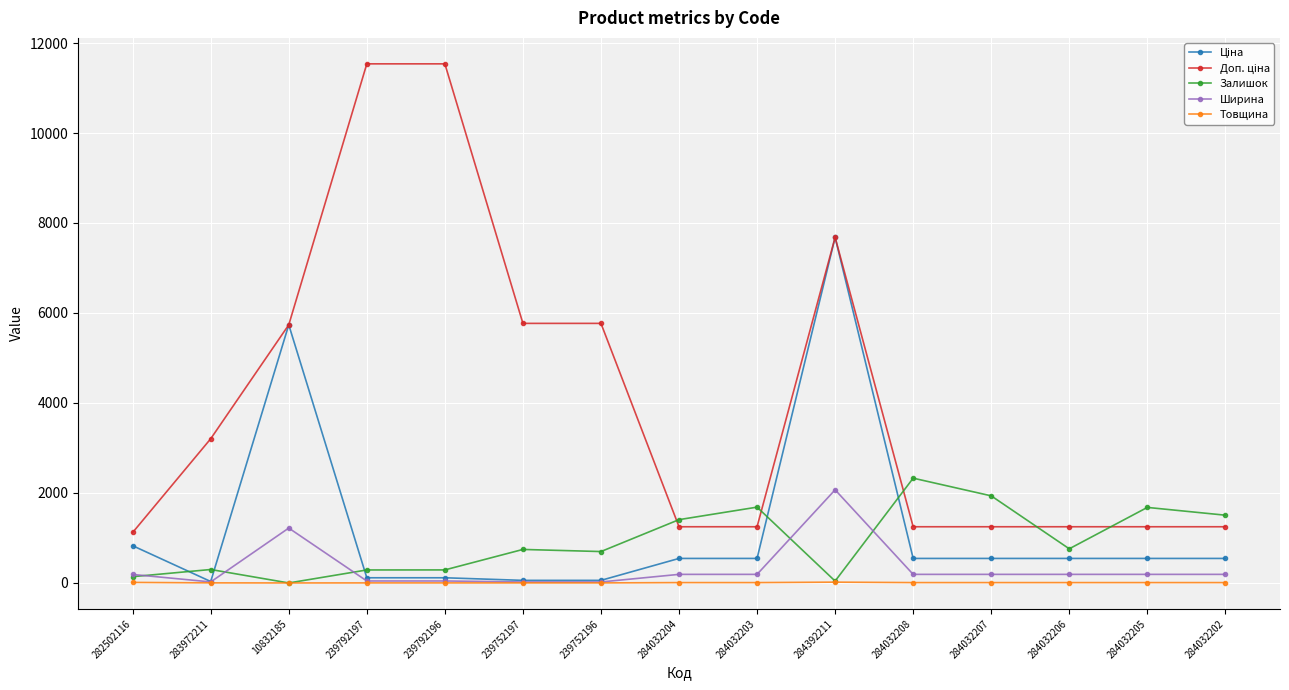

True or false: Залишок has a value of 290.0 at 239792196.

True